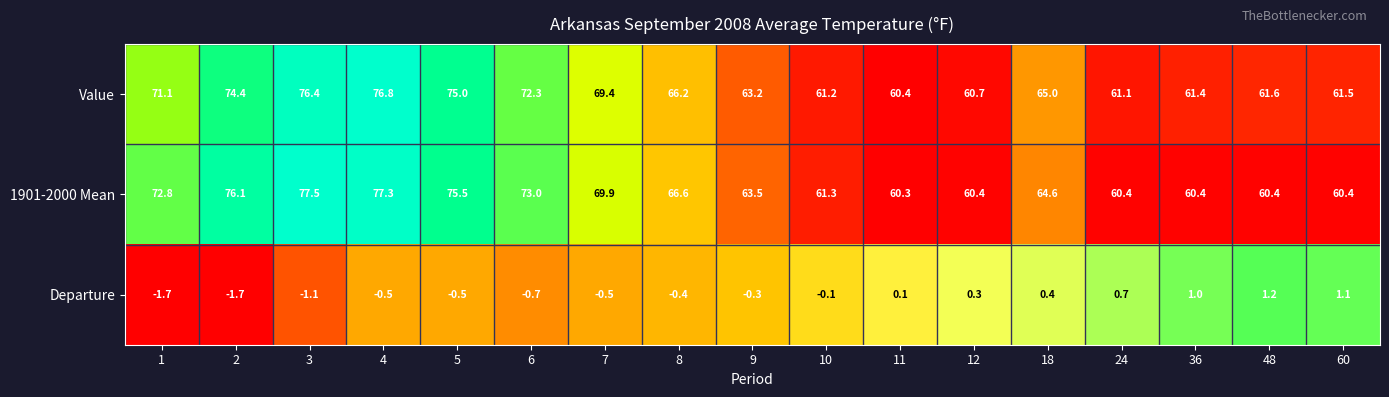

The Departure series shows -0.4 at 8. True or false?

True